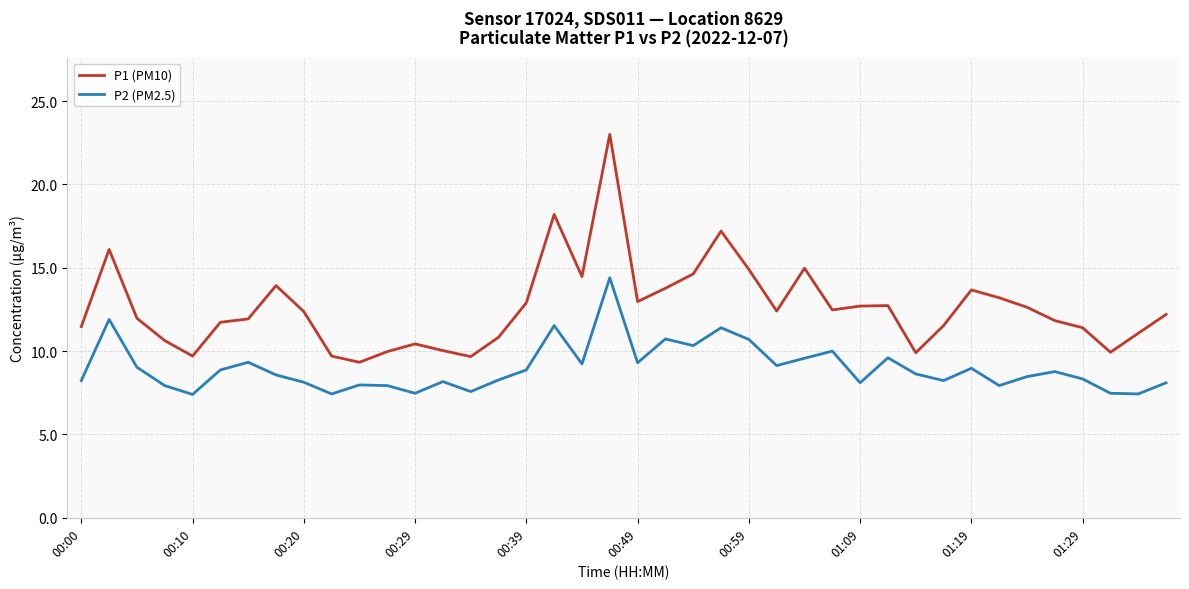

Does the chart display data point markers on the line(s)?

No